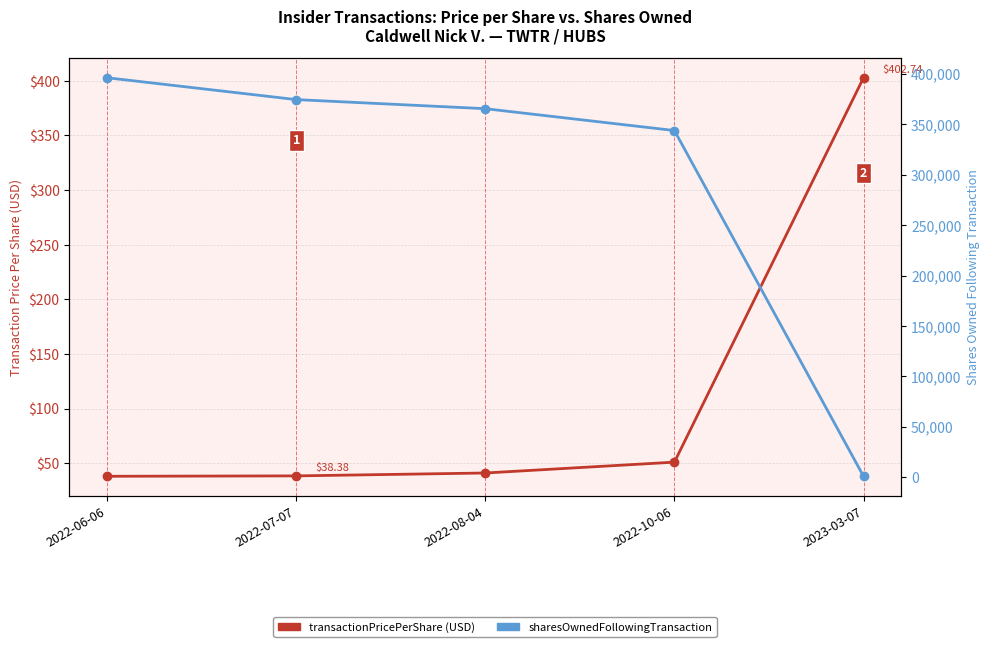

What position from the left is 2022-06-06?

1